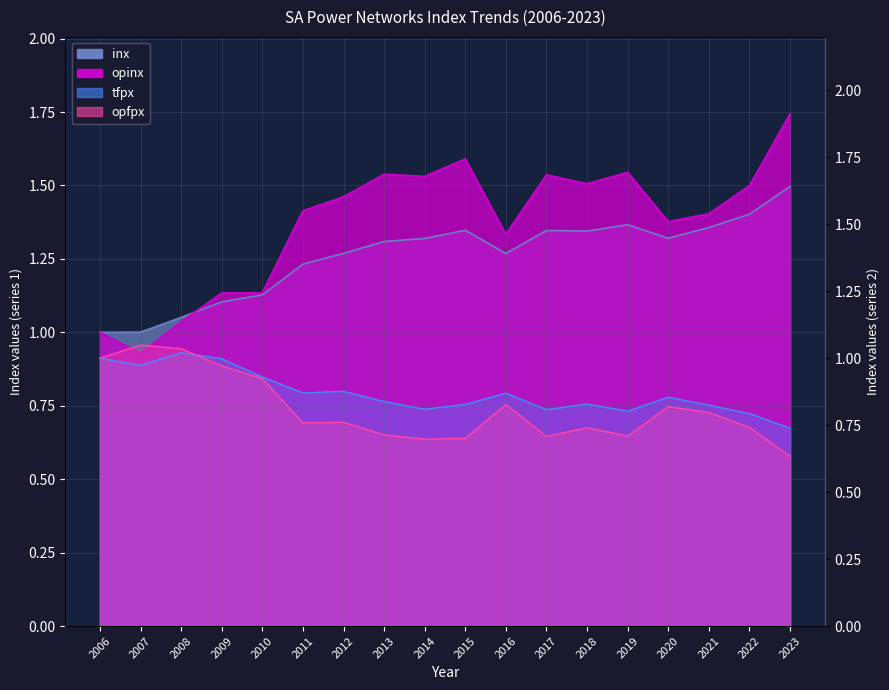

True or false: inx and opfpx cross at least once.

True